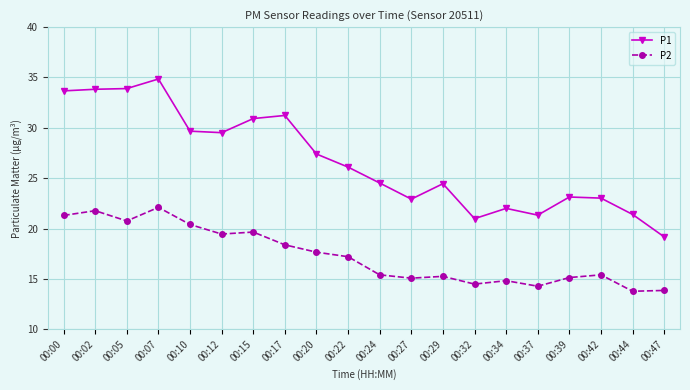

What is the spread (max minus min) of values at 00:22?

8.9